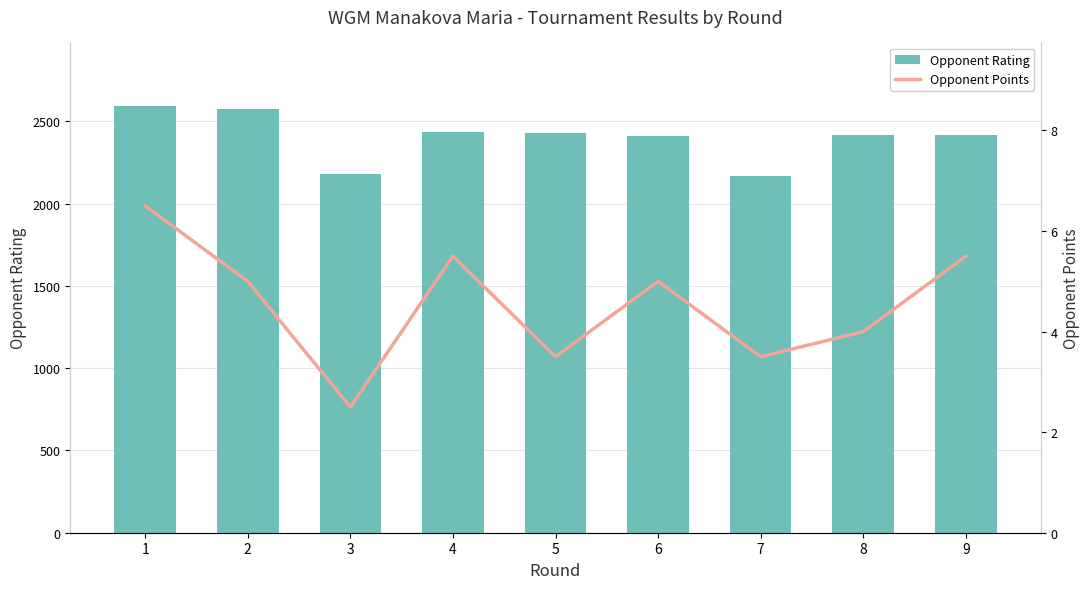

Which series has the largest range (max minus min)?

Opponent Rating